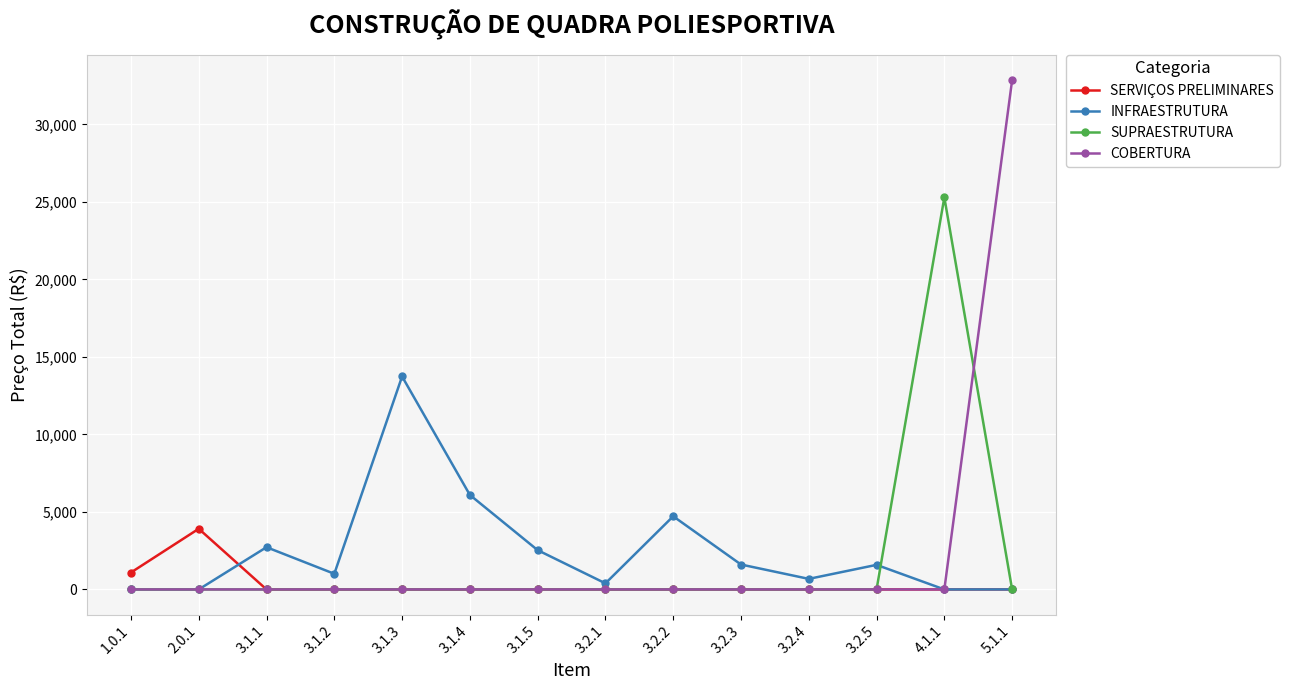

How many values in the INFRAESTRUTURA series are below 1586?

7